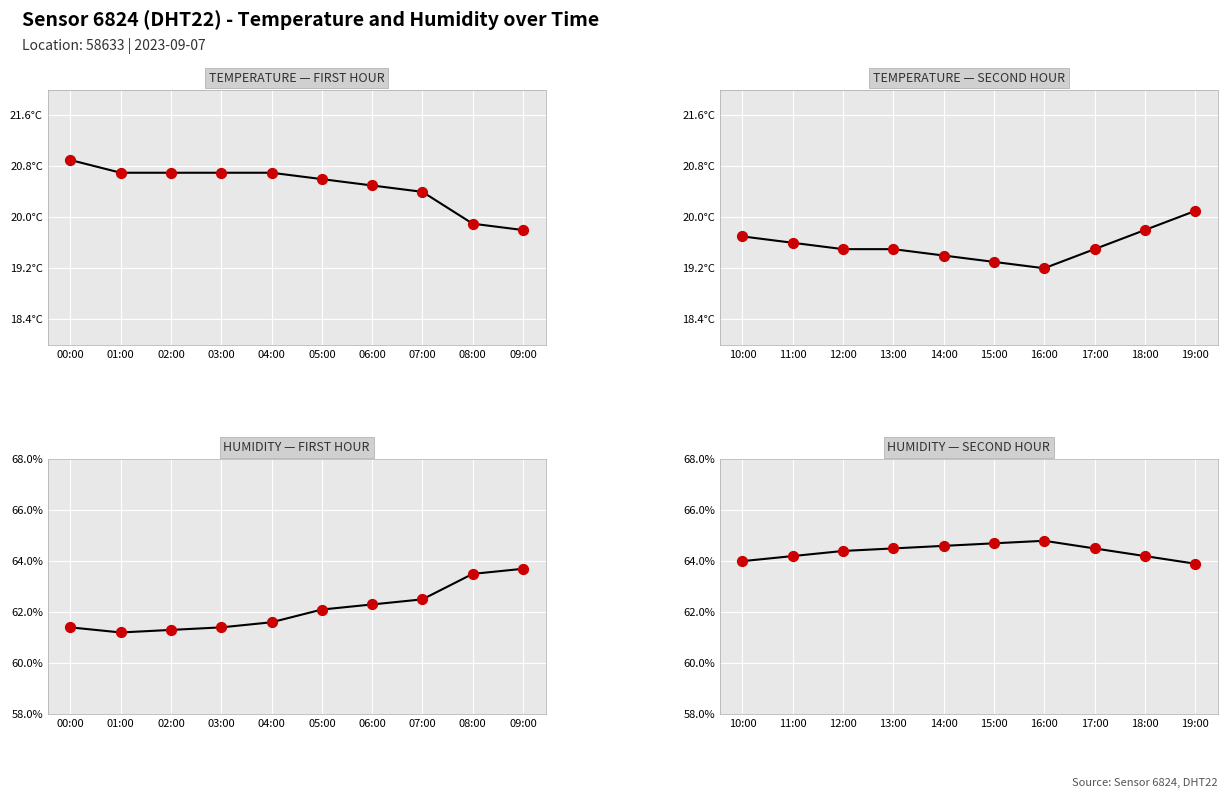

Which series has the largest total across all categories?

humidity